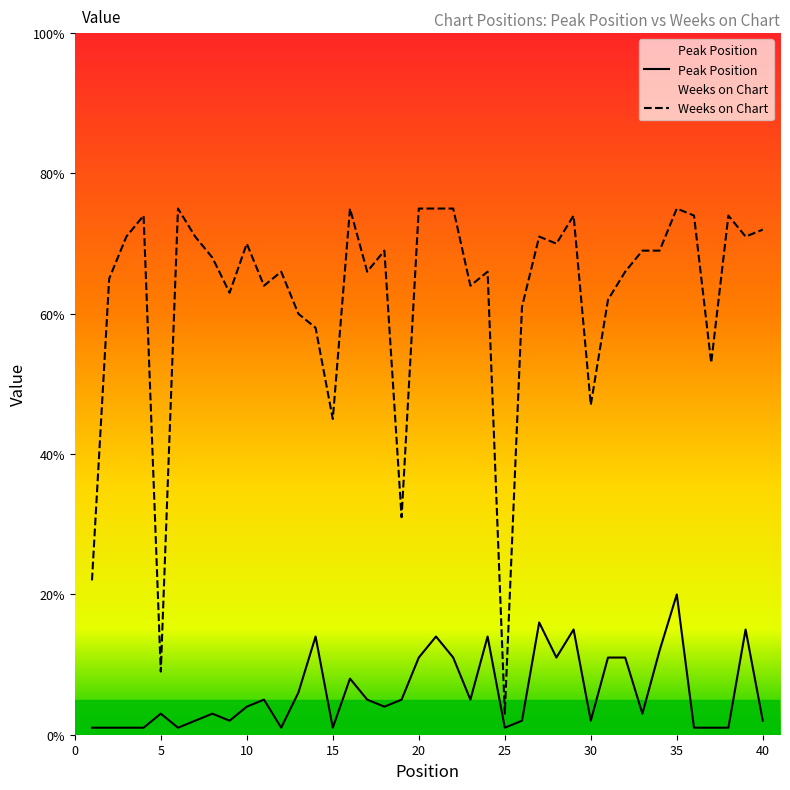

How many lines are shown in the chart?

2